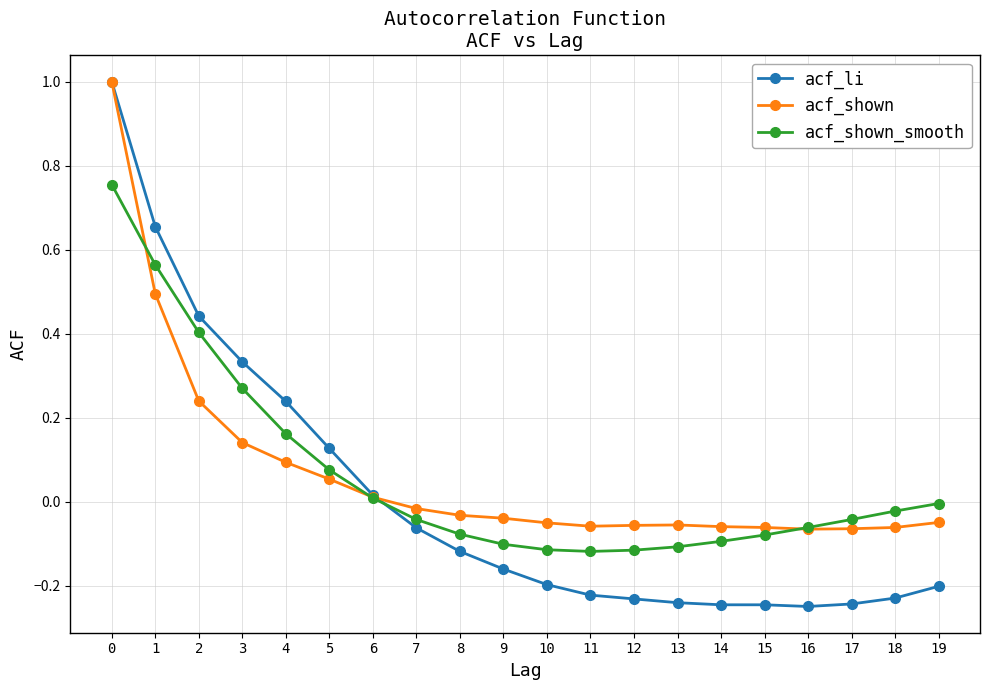

What is the total value across all series at 15?

-0.4